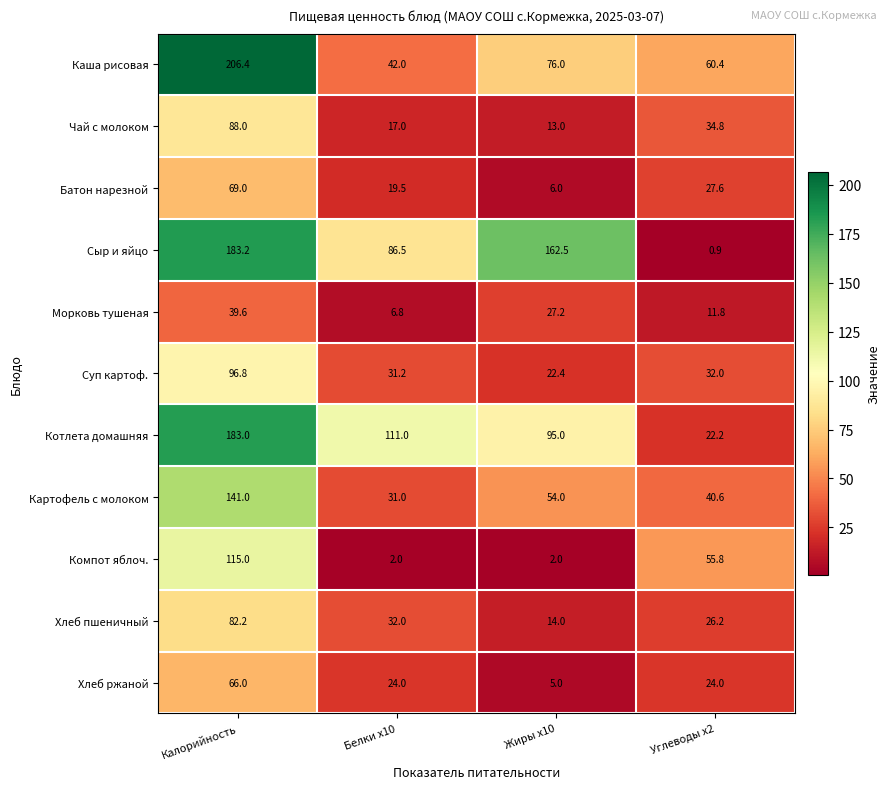

Rank the series by their maximum value, from highest to lowest.

Каша рисовая, Сыр и яйцо, Котлета домашняя, Картофель с молоком, Компот яблоч., Суп картоф., Чай с молоком, Хлеб пшеничный, Батон нарезной, Хлеб ржаной, Морковь тушеная